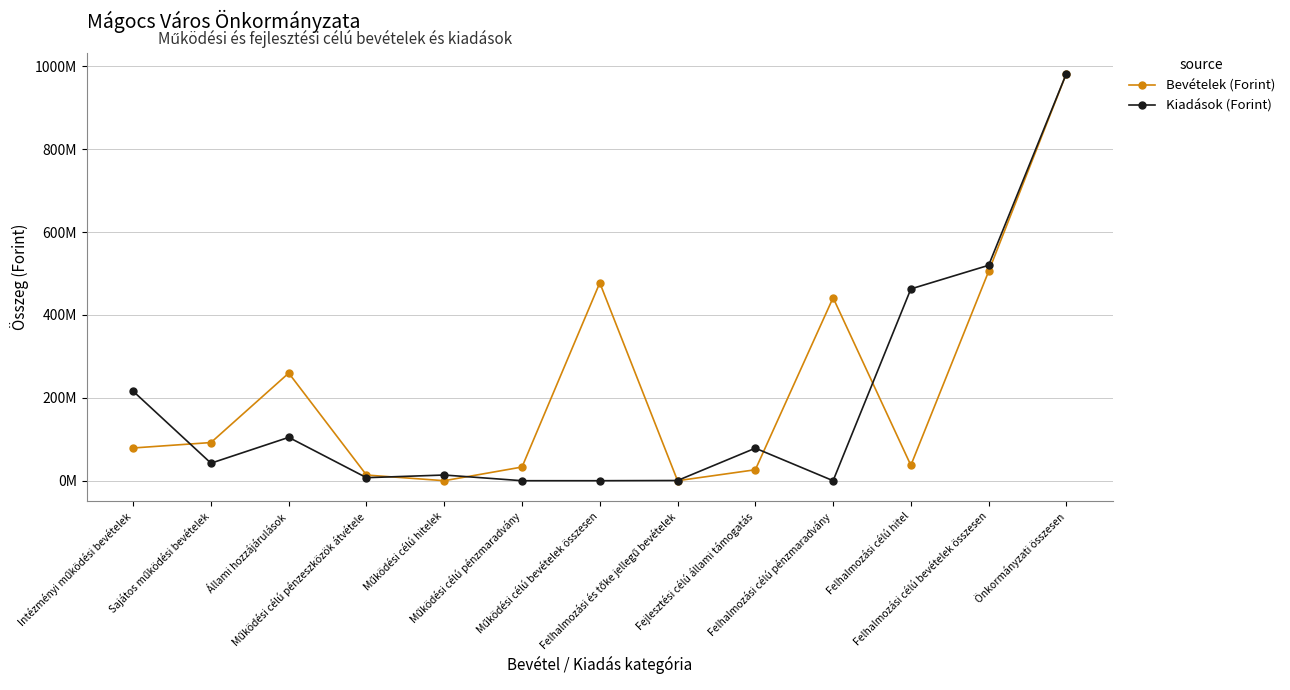

What are all the series names shown in the legend?

Bevételek (Forint), Kiadások (Forint)